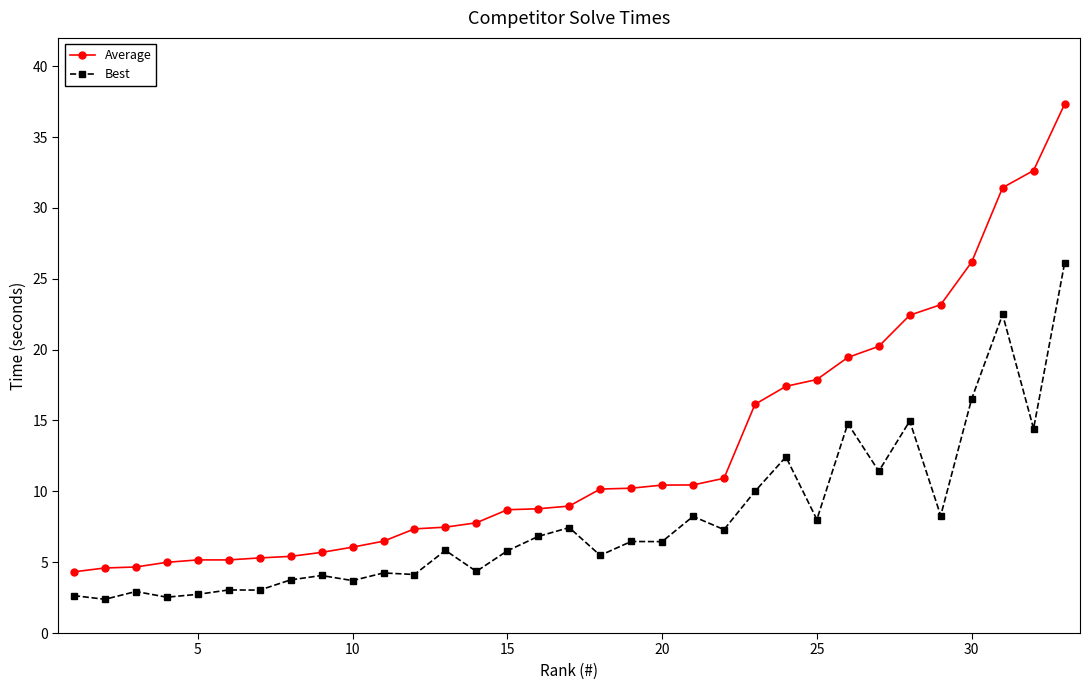

What is the difference between the maximum and minimum values in the Average series?

33.0